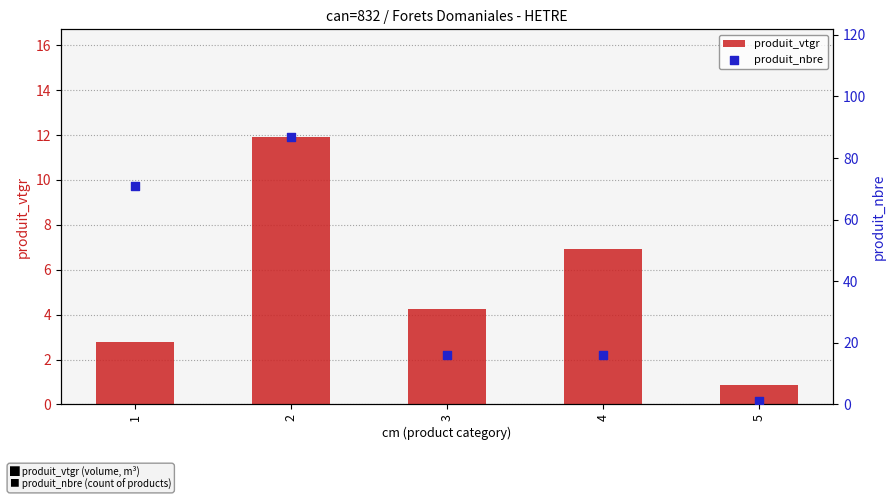

At which category is the sum across all series the highest?

2